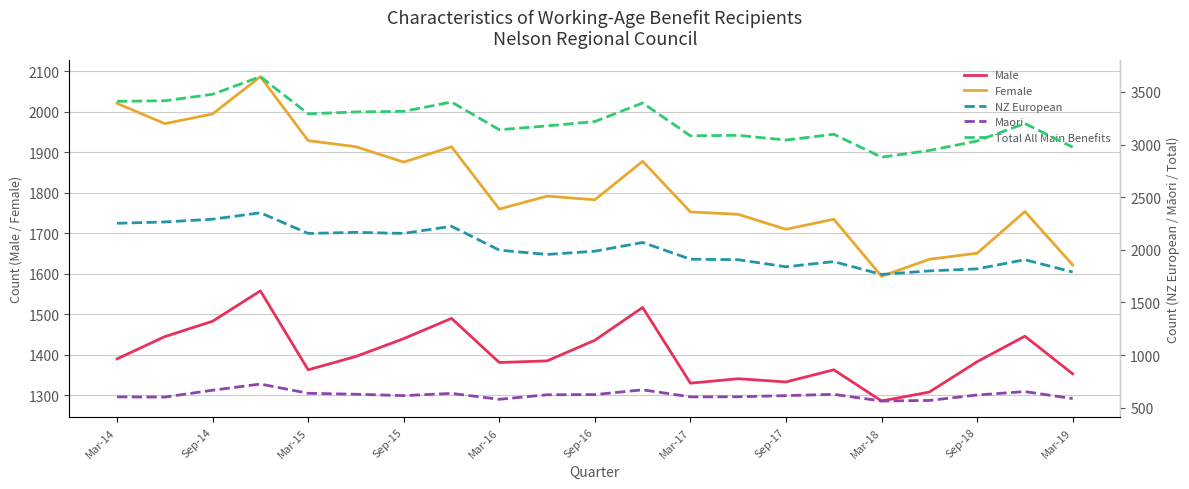

True or false: Male and Female cross at least once.

False